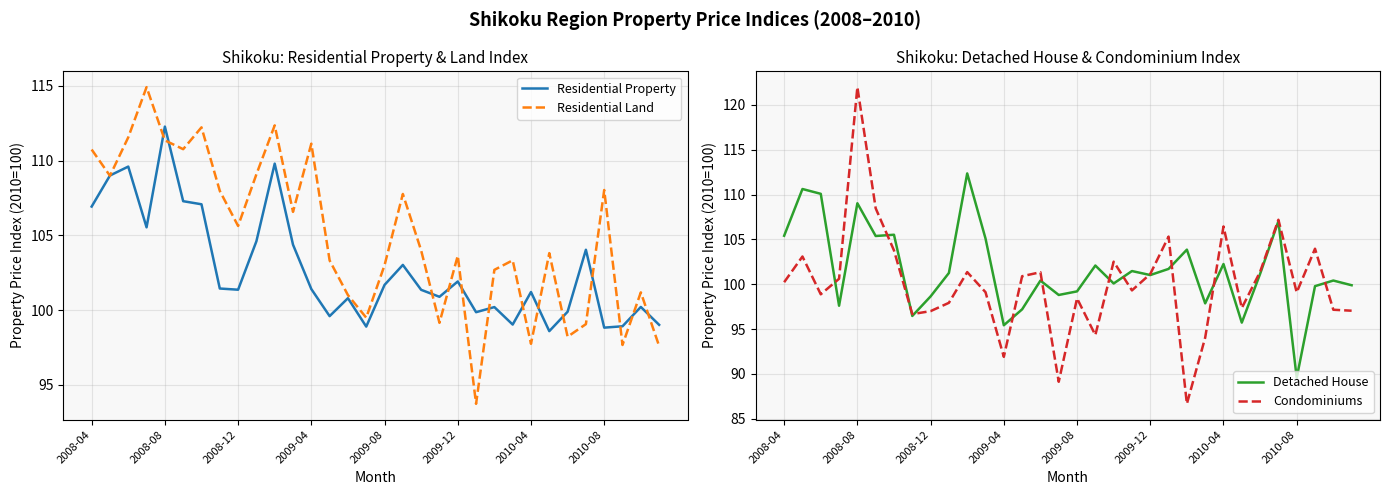

Is the value of Residential Land at 26 greater than the value of Condominiums at 27?

No